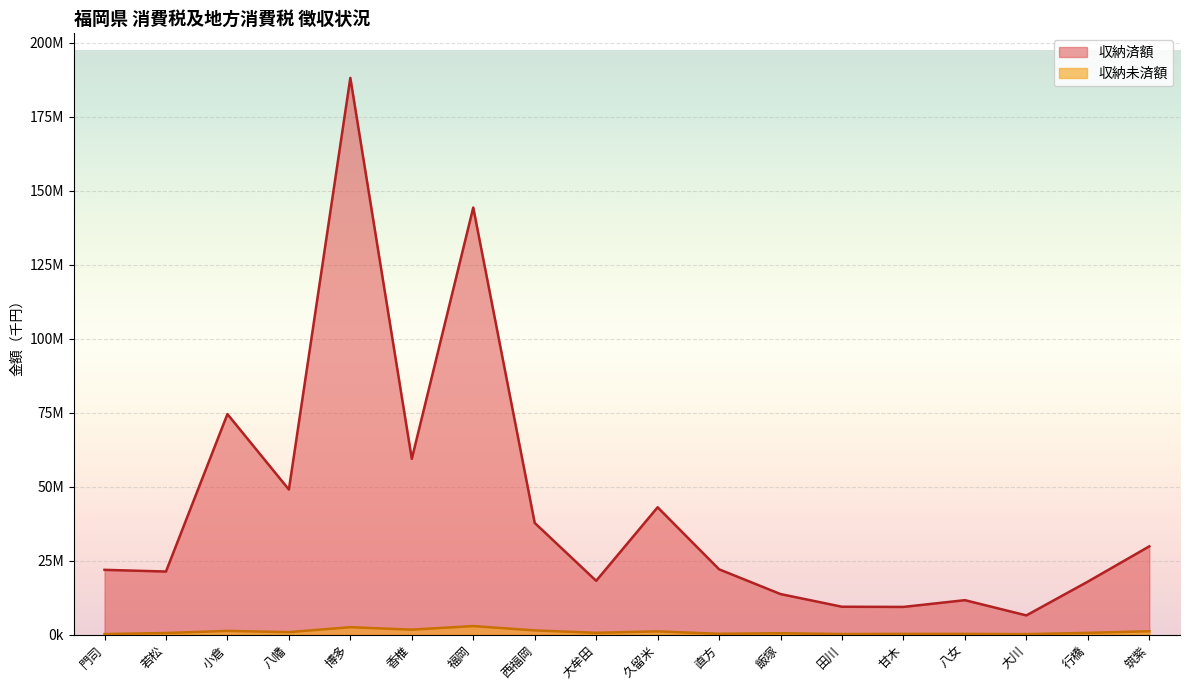

What is the spread (max minus min) of values at 飯塚?

13226808